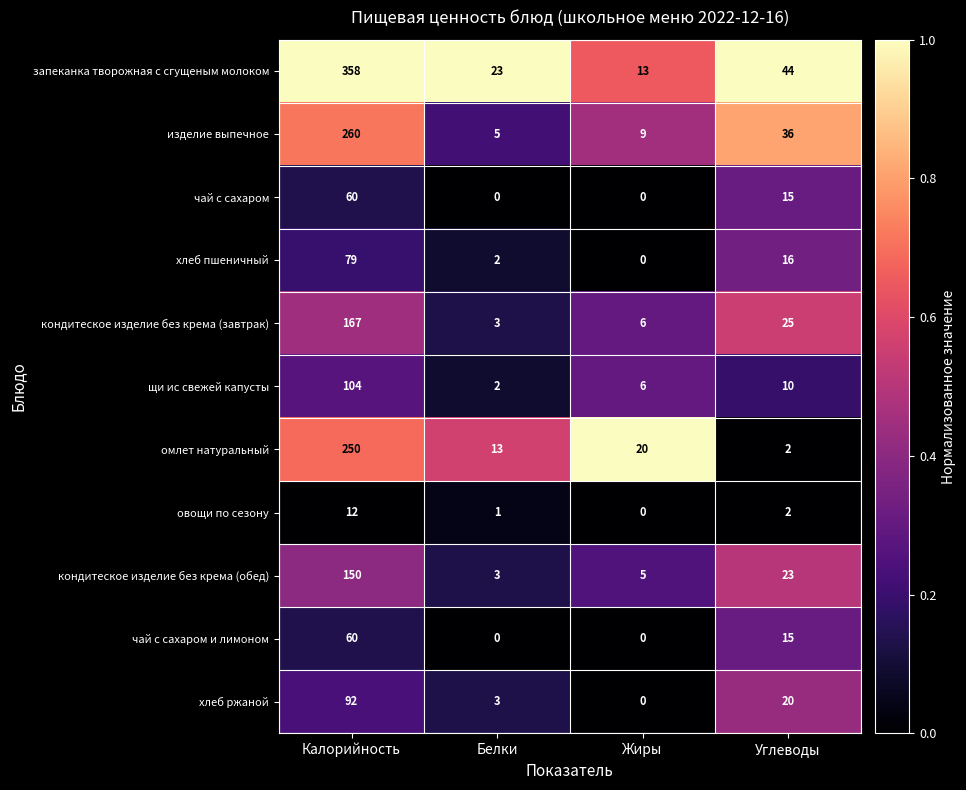

The value of чай с сахаром at Калорийность is 60. True or false?

True